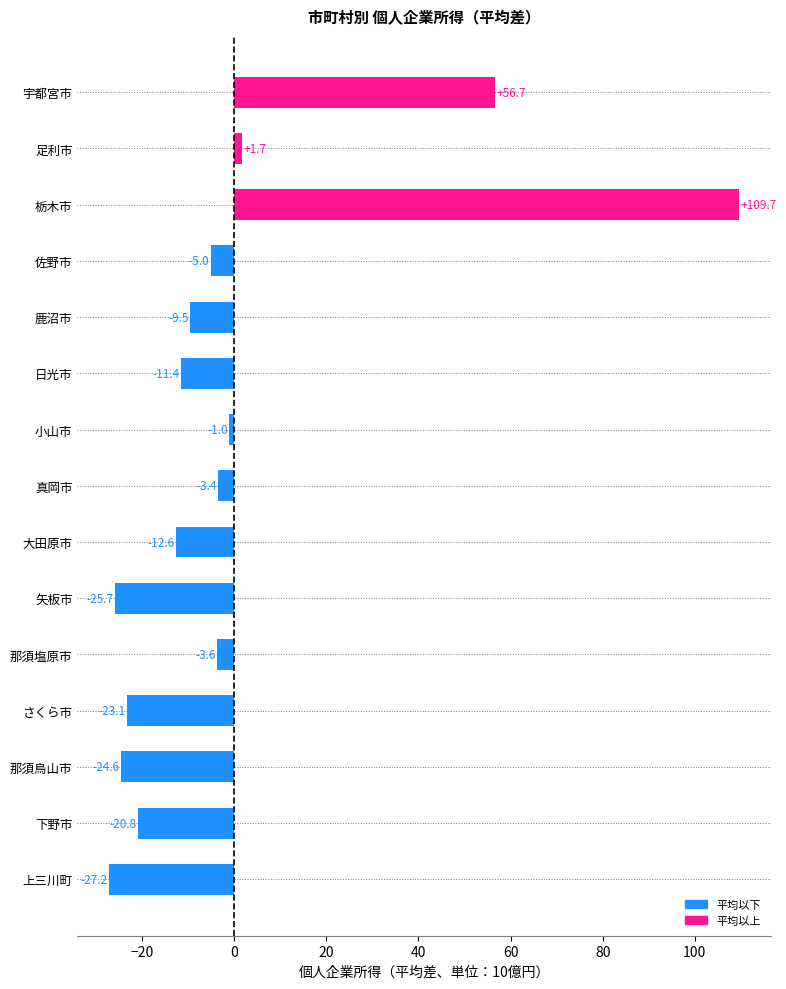

What is the value of the 6th bar from the top?

-11.4